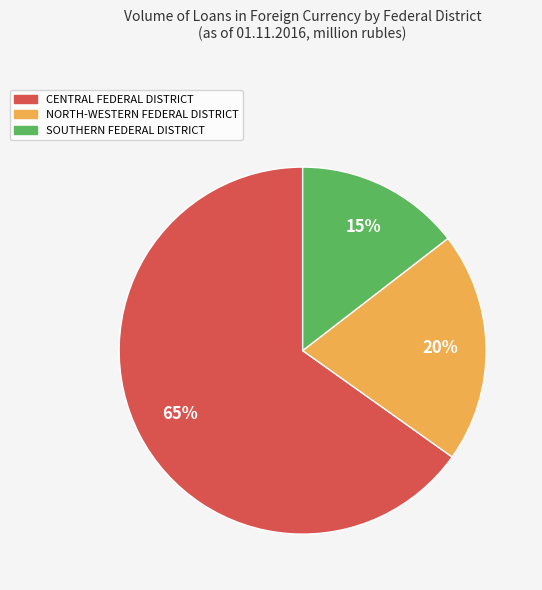

What is the majority slice?

CENTRAL FEDERAL DISTRICT